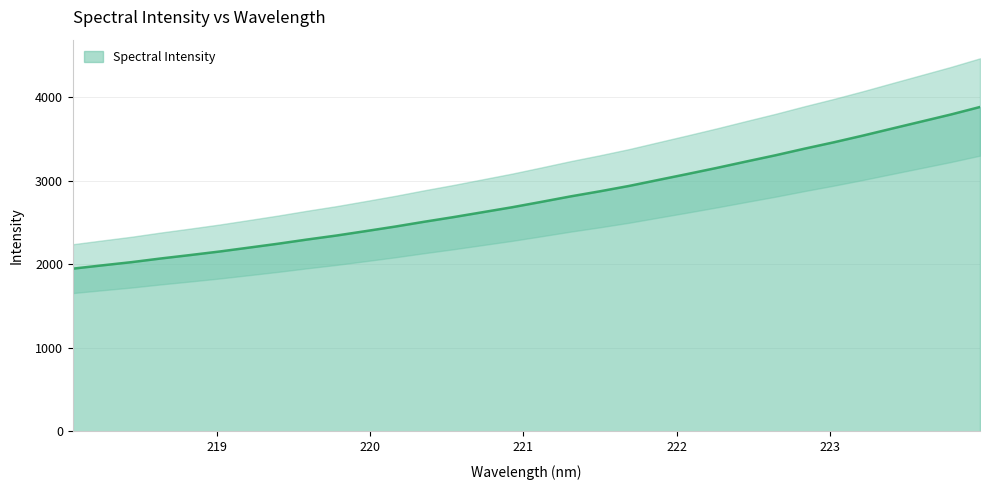

True or false: the data shows 3708.9 at 223.5987.

True